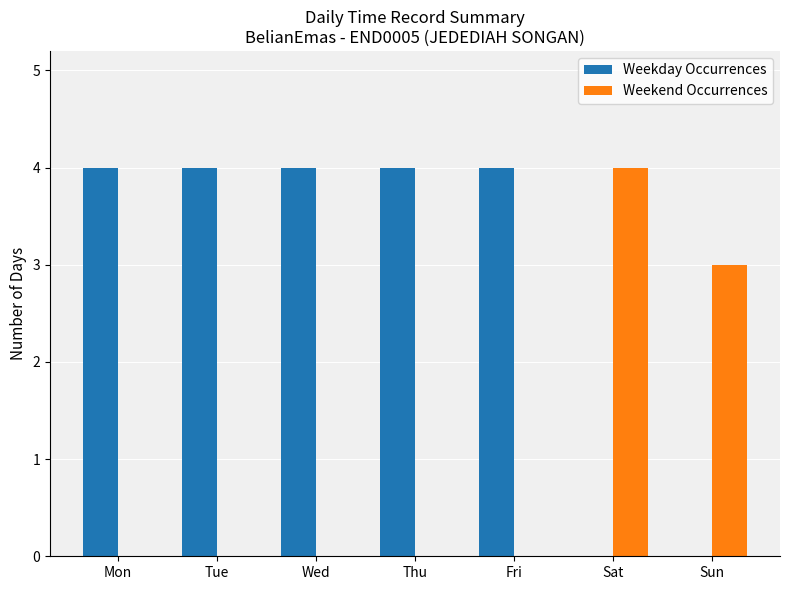

Reading left to right, list all the values displayed in this chart.

Weekday Occurrences: 4	4	4	4	4	0	0
Weekend Occurrences: 0	0	0	0	0	4	3